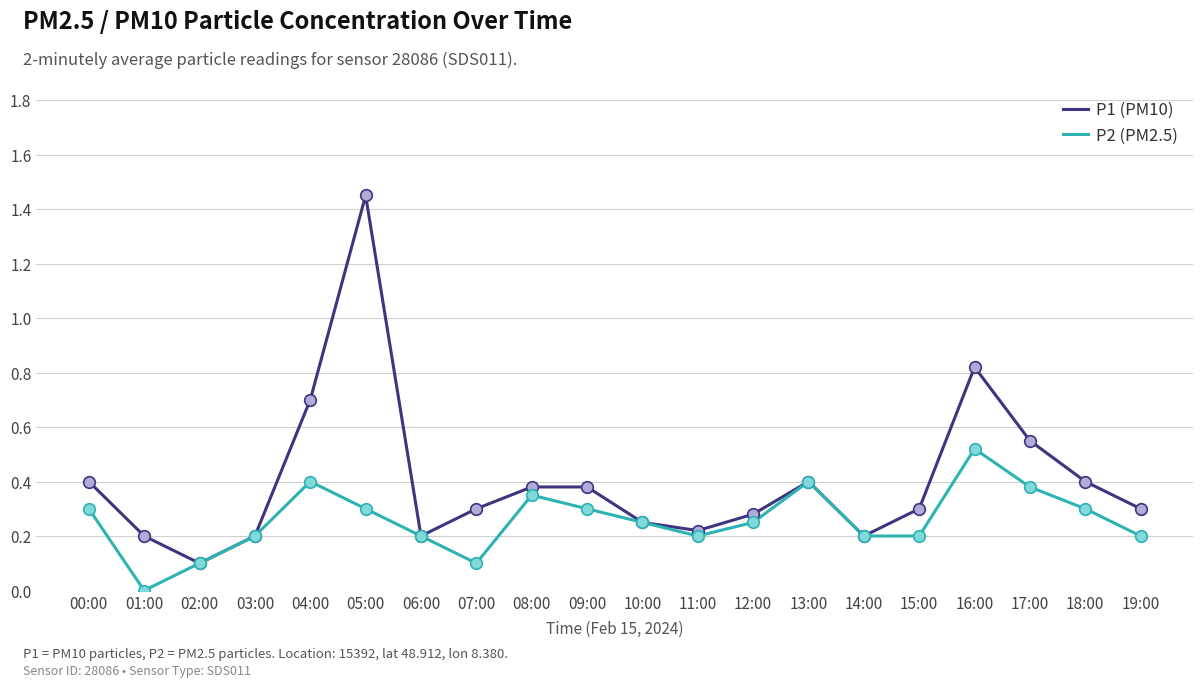

At which category is the sum across all series the highest?

05:00